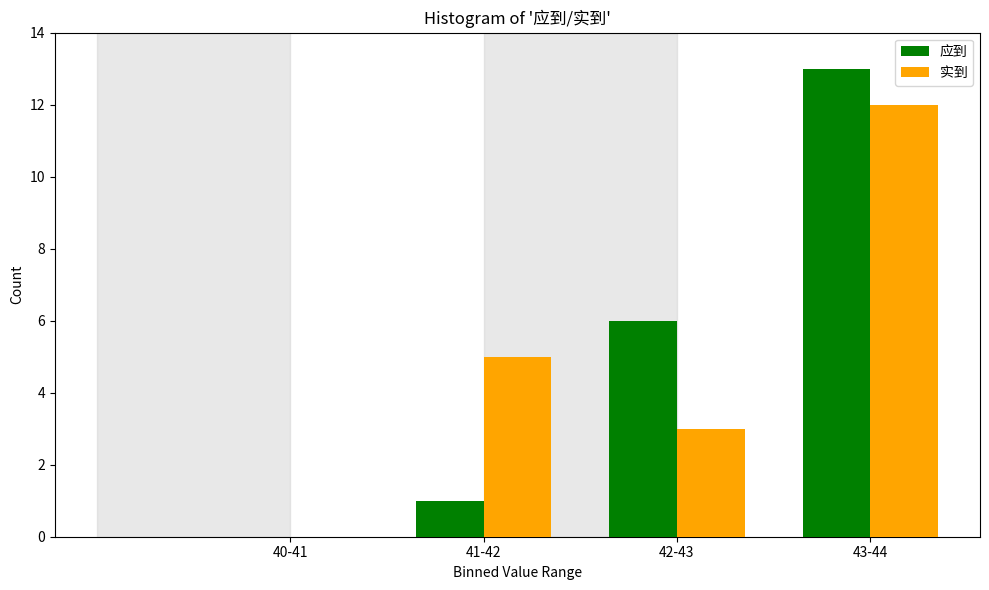

Reading left to right, transcribe all the data shown in this chart.

应到: 40-41=0	41-42=1	42-43=6	43-44=13
实到: 40-41=0	41-42=5	42-43=3	43-44=12